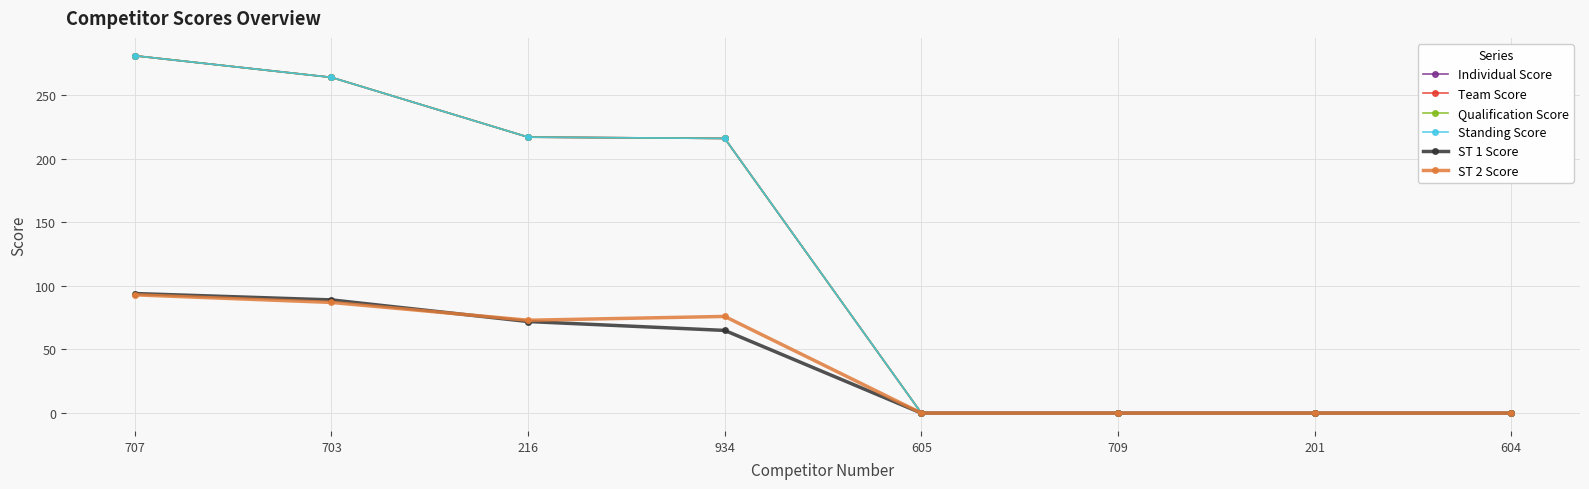

Does the chart have visible grid lines?

Yes